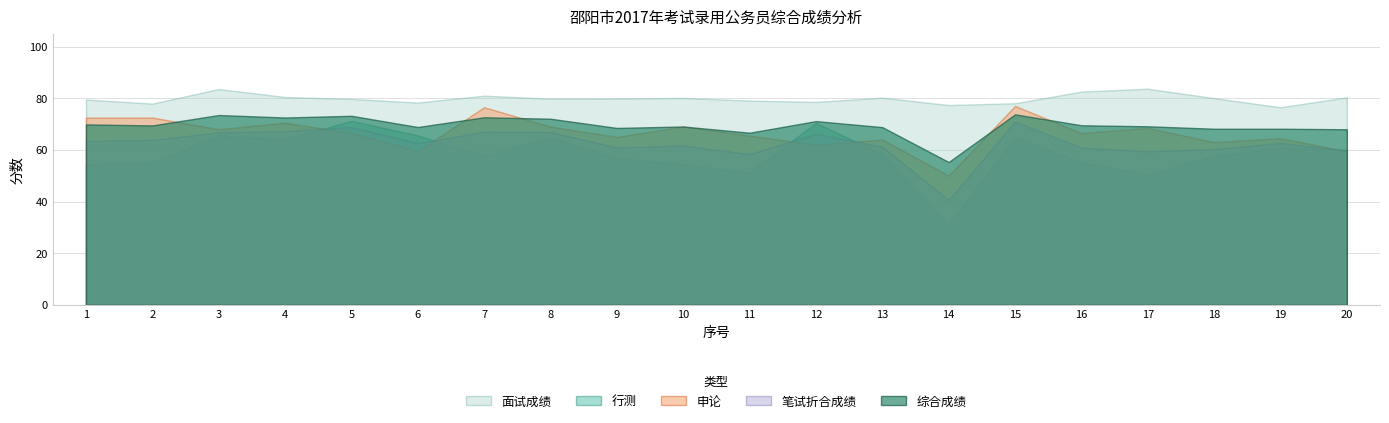

True or false: 笔试折合成绩 and 综合成绩 intersect in this chart.

False